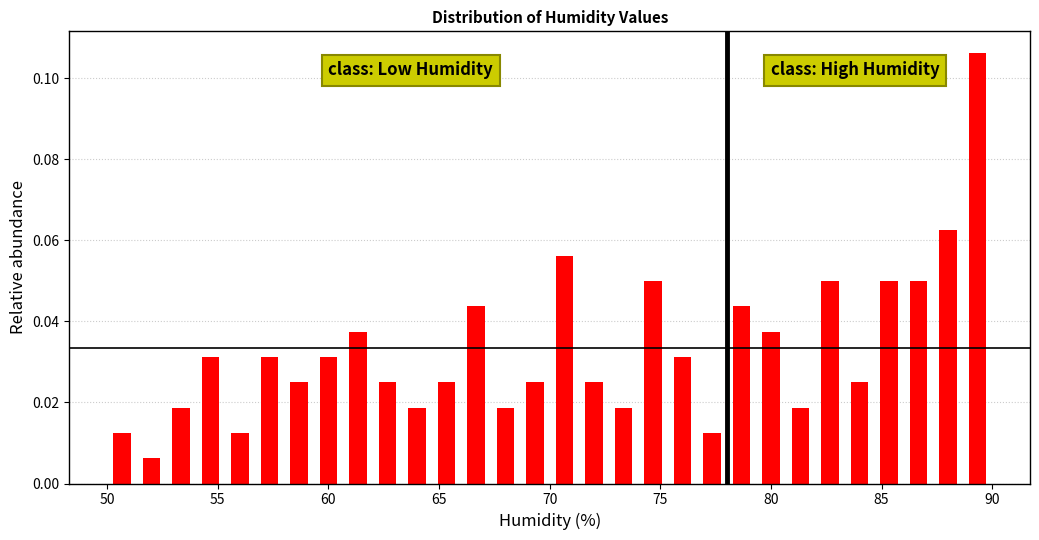

Read against the x-axis, roughly where is the centre of the tallest bar?

89.5